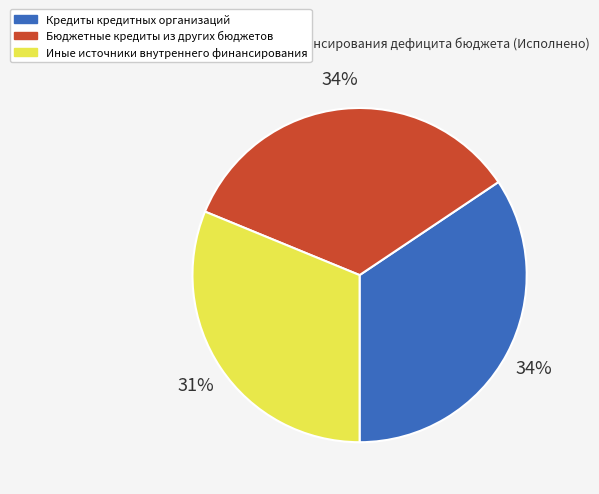

The Бюджетные кредиты из других бюджетов slice represents 99% of the pie. True or false?

False